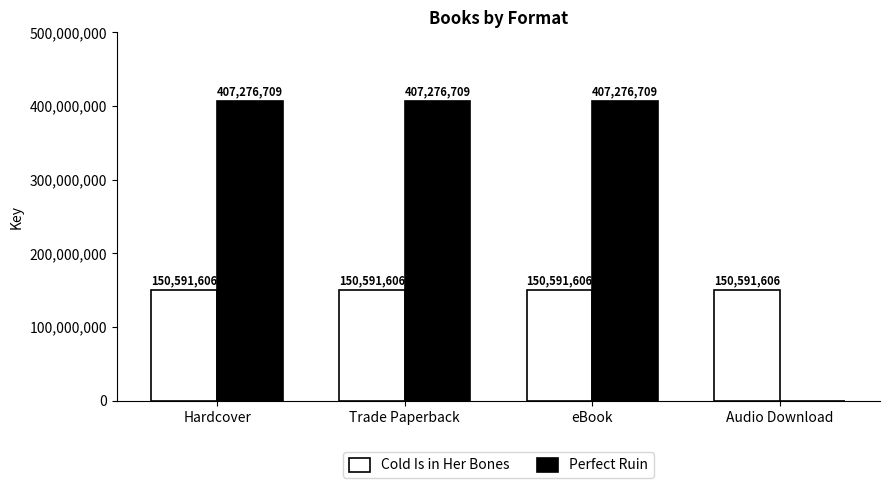

Which series has the largest range (max minus min)?

Perfect Ruin